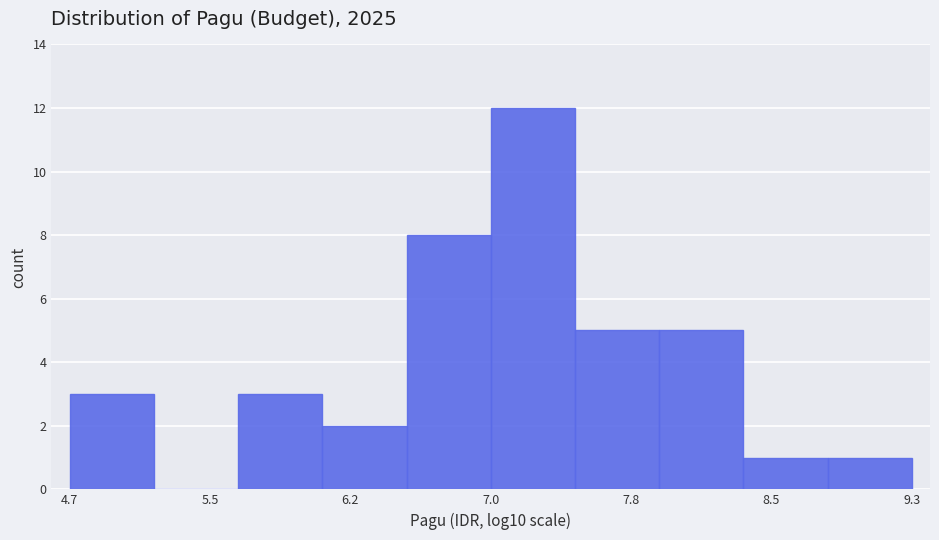

Which range on the x-axis has the tallest bar?

7.0 to 7.5